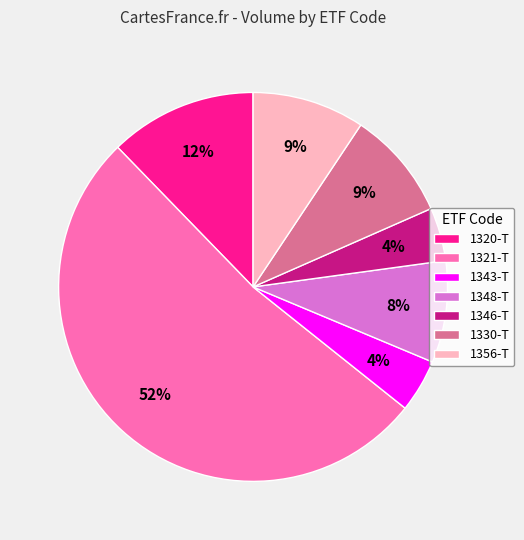

Count the number of slices in the pie.

7